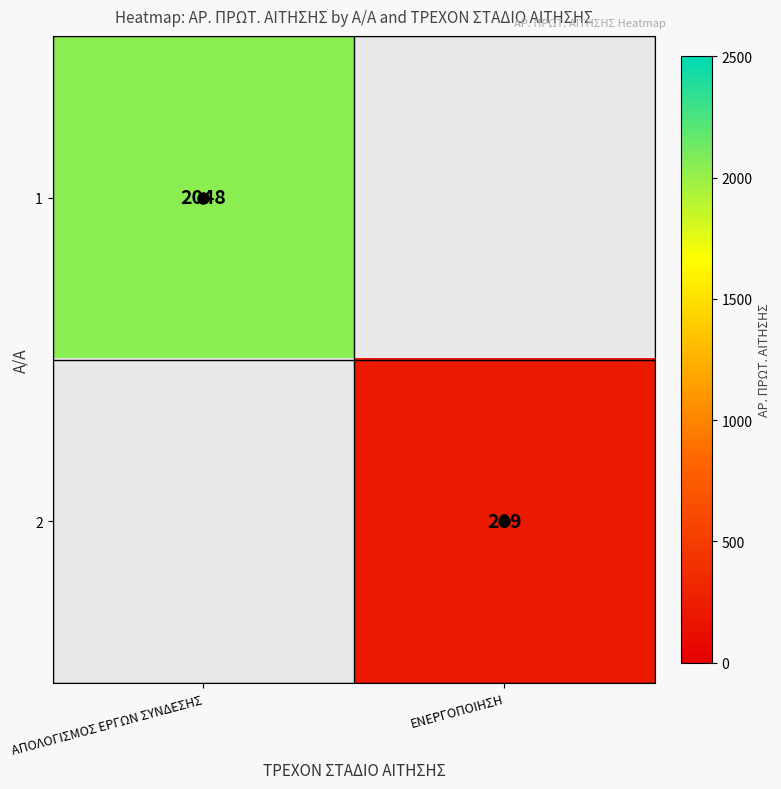

True or false: 2 has a value of 209 at ΕΝΕΡΓΟΠΟΙΗΣΗ.

True